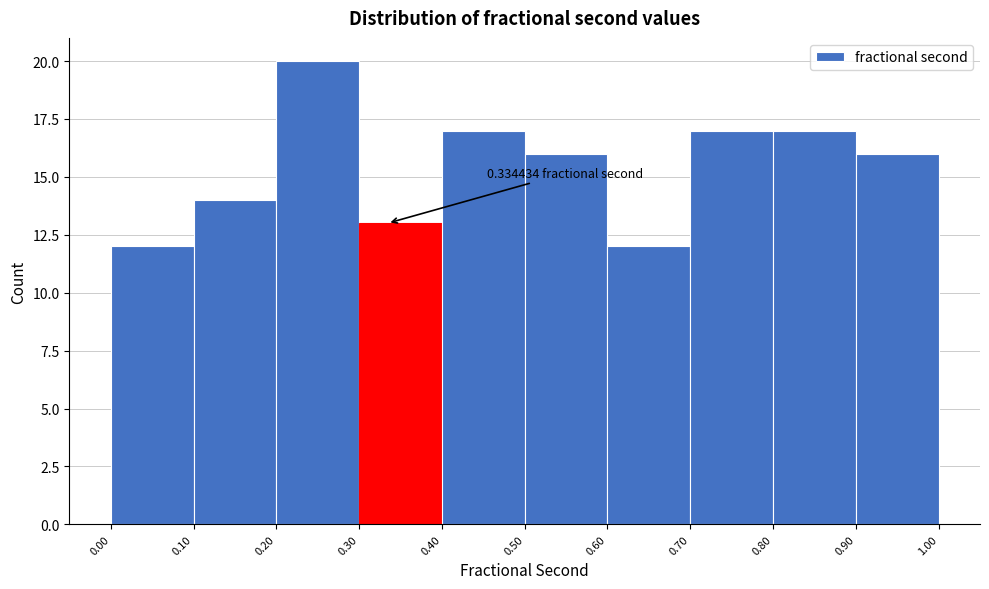

Over which range of the x-axis is the bar tallest?

0.20 to 0.30